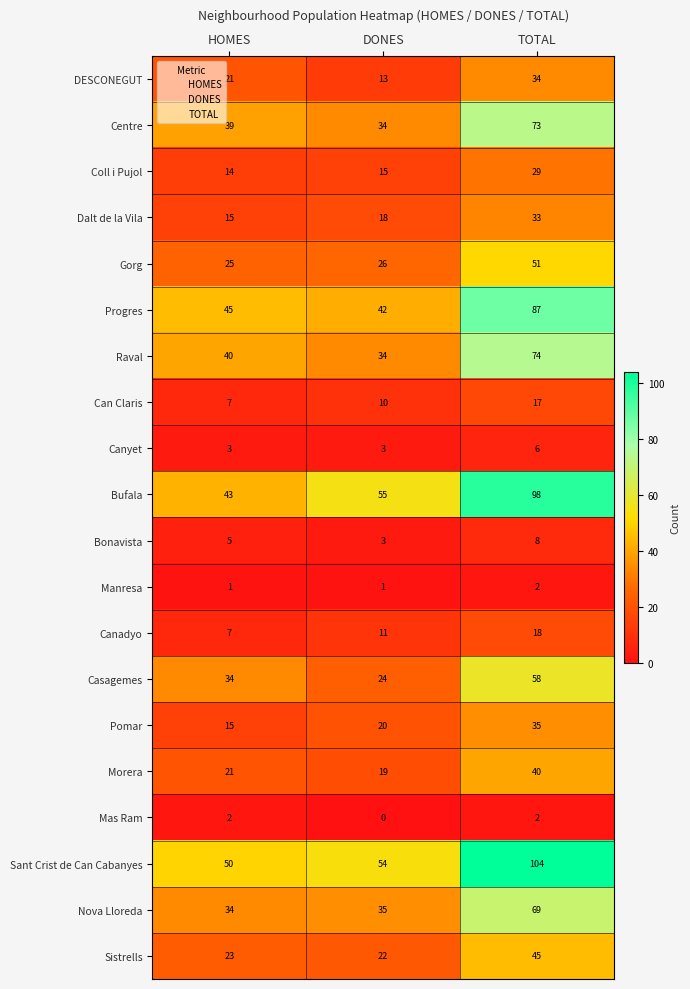

How many series are shown in this chart?

20